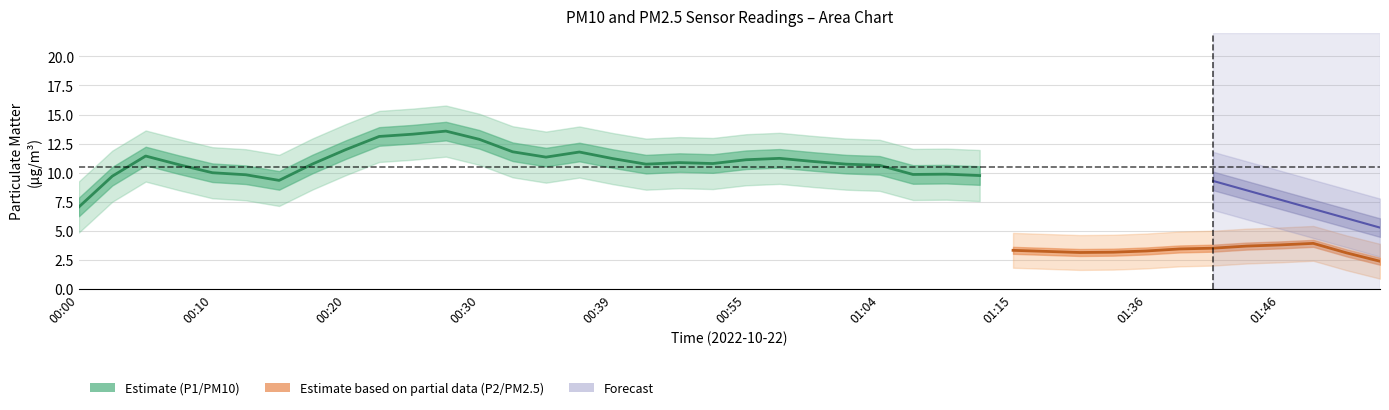

Which series has the widest spread of values?

P1